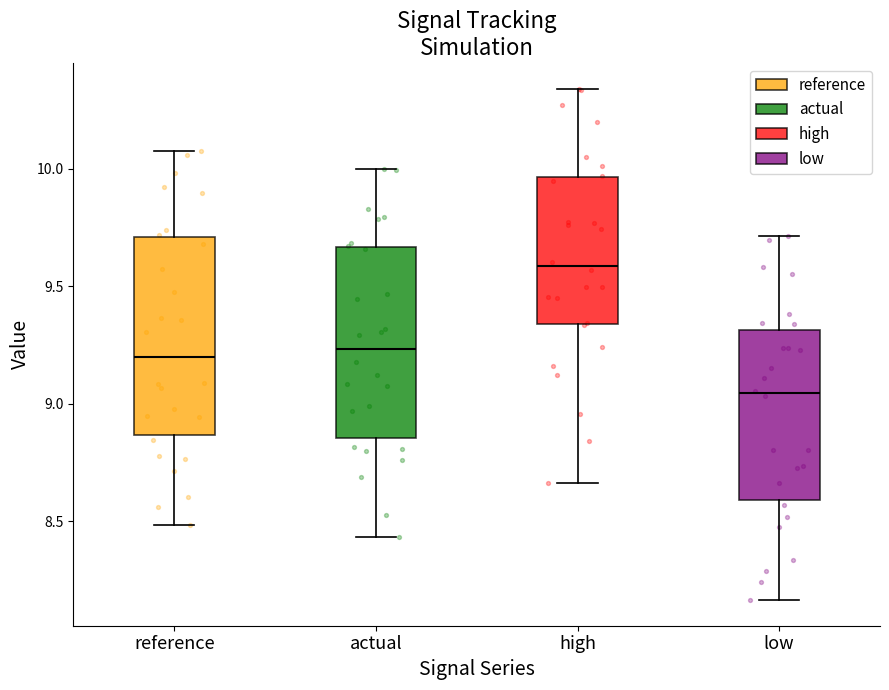

Which box's median line is the lowest?

low